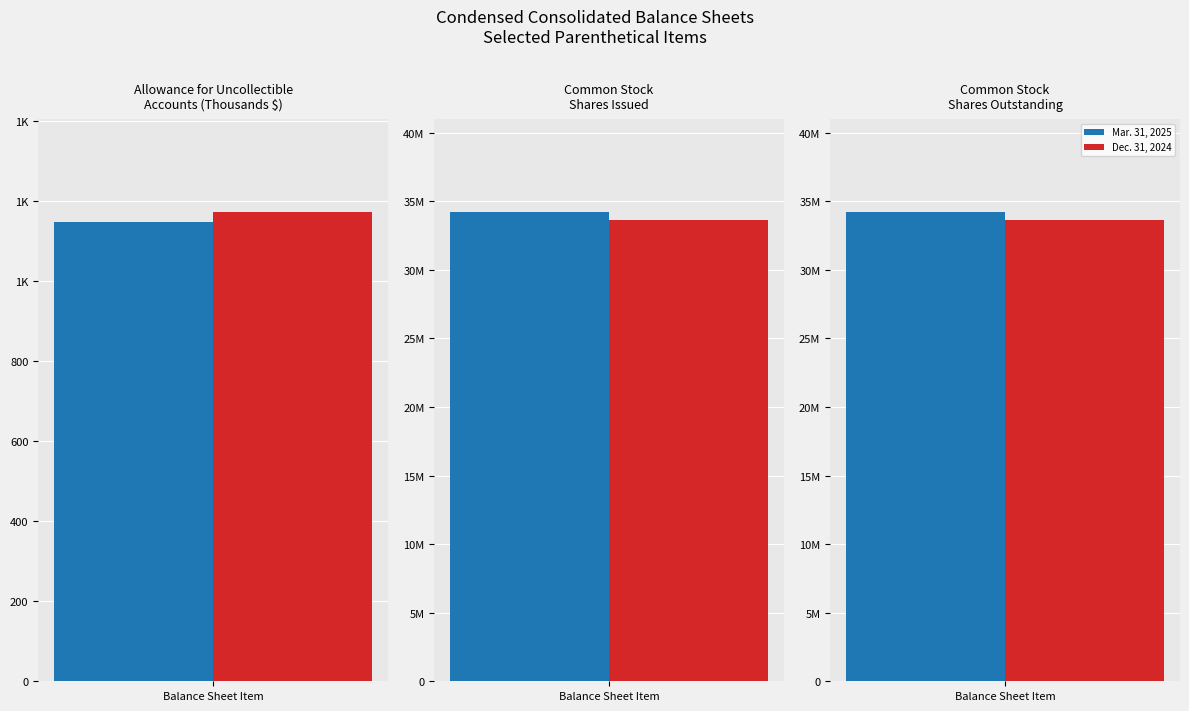

How many bars are there in each group?

2